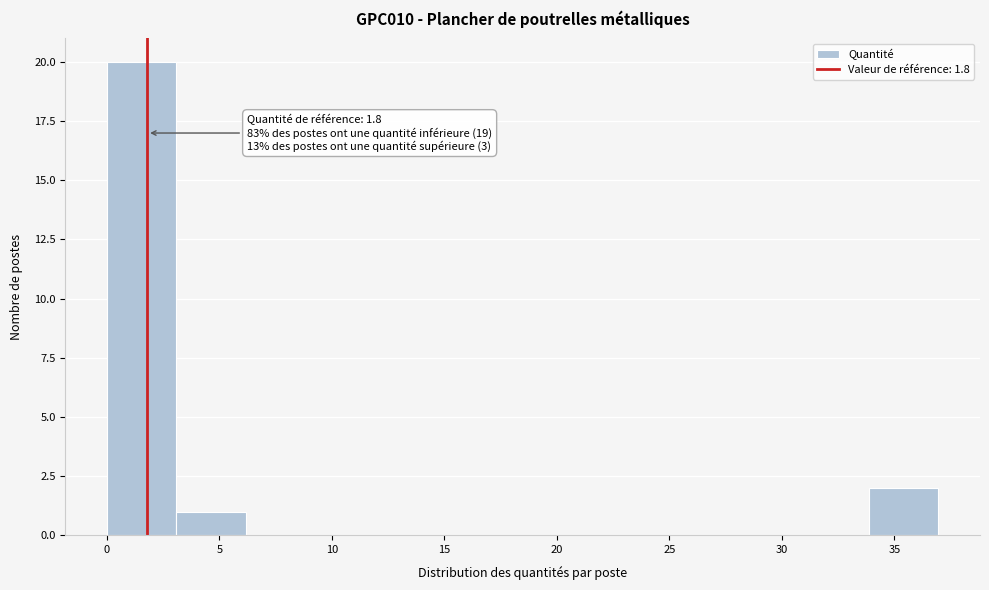

Which range on the x-axis has the tallest bar?

0.0 to 3.0